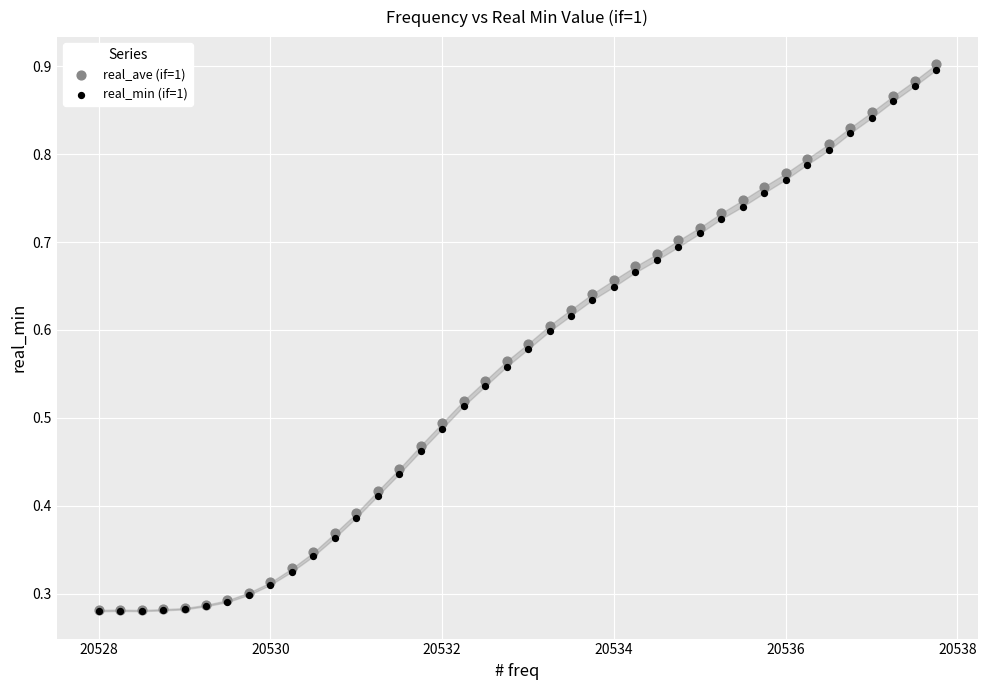

What are all the series names shown in the legend?

real_ave (if=1), real_min (if=1)